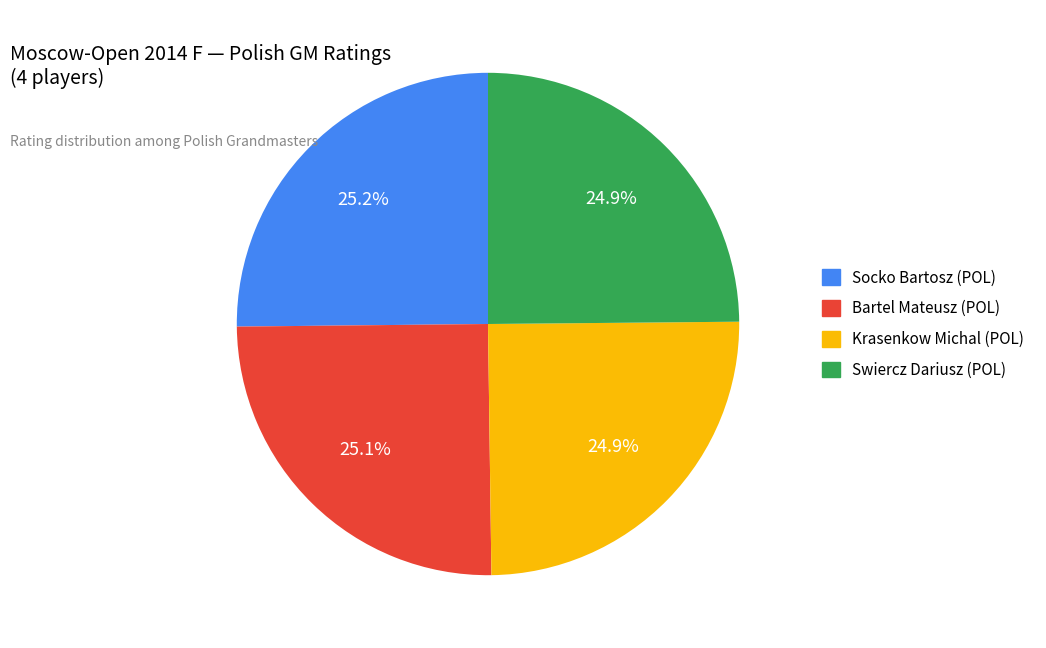

To the nearest percent, what portion does Swiercz Dariusz (POL) represent?

25%